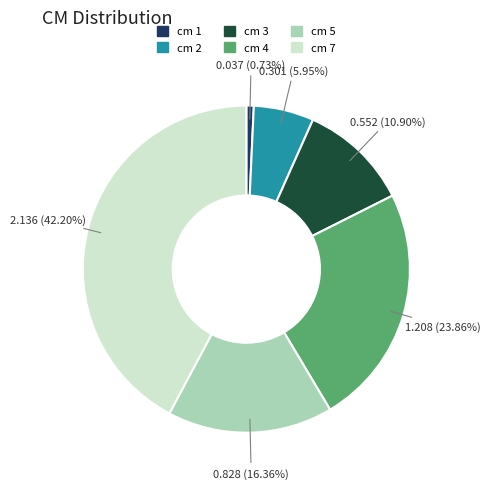

Is there any slice that represents more than half of the pie?

No